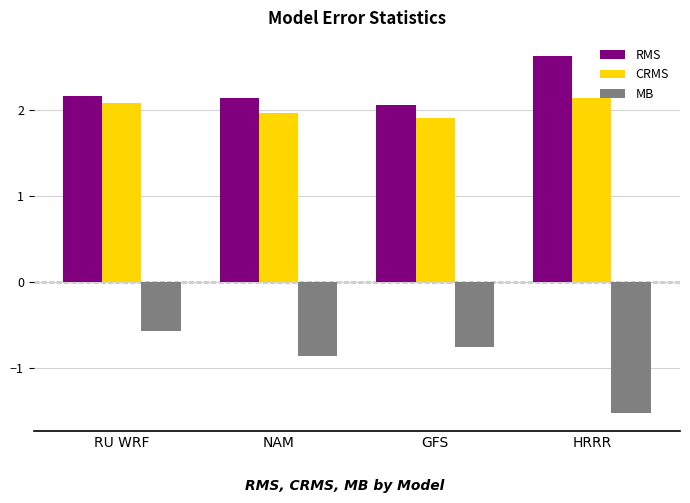

Read the CRMS value at RU WRF.

2.1